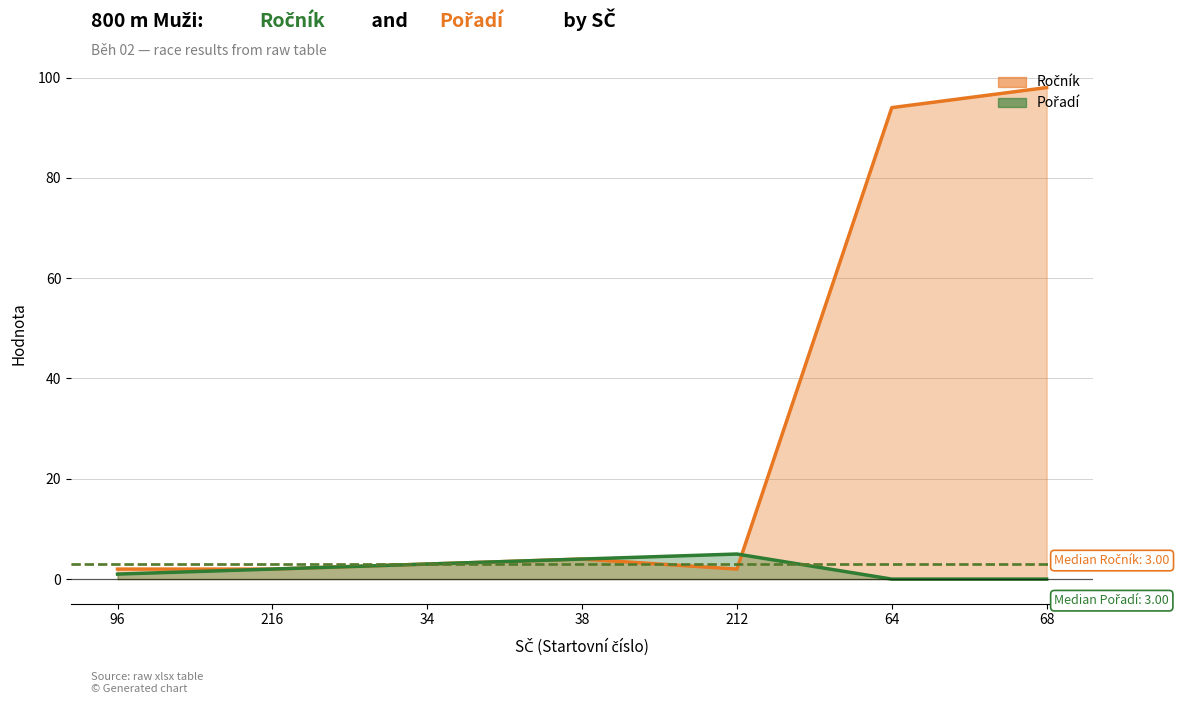

Which series has the largest range (max minus min)?

Ročník